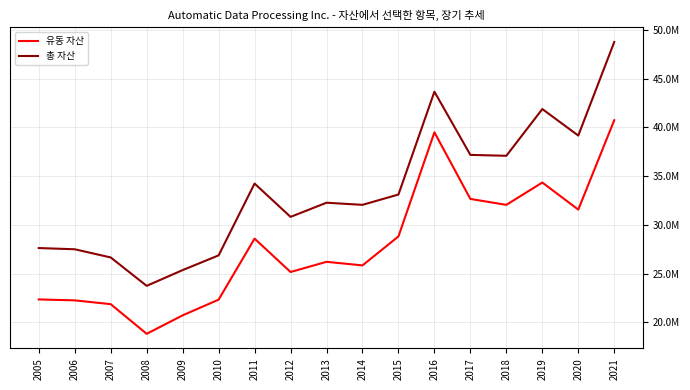

What are all the series names shown in the legend?

유동 자산, 총 자산